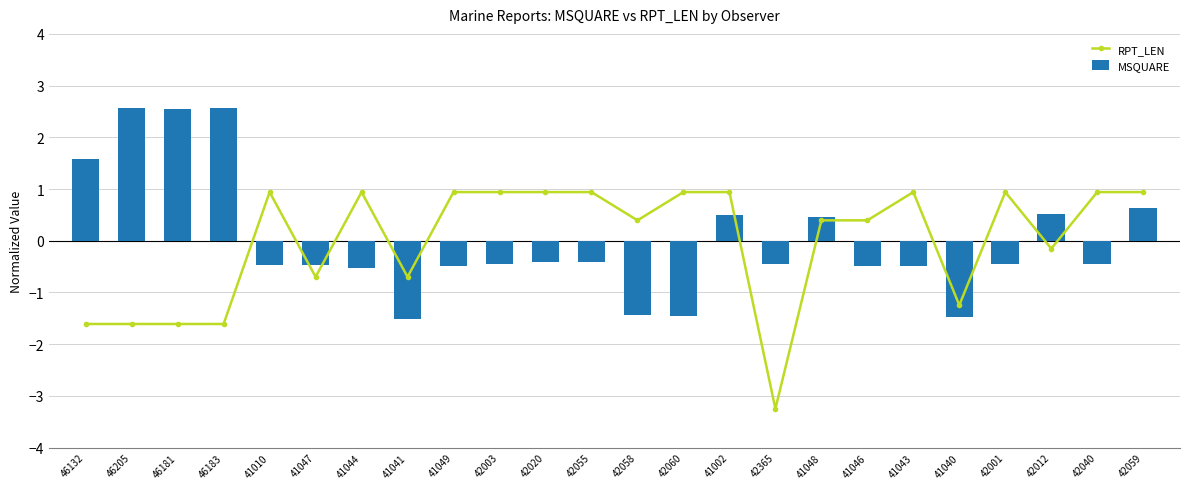

What is the total value across all series at 41010?

0.5